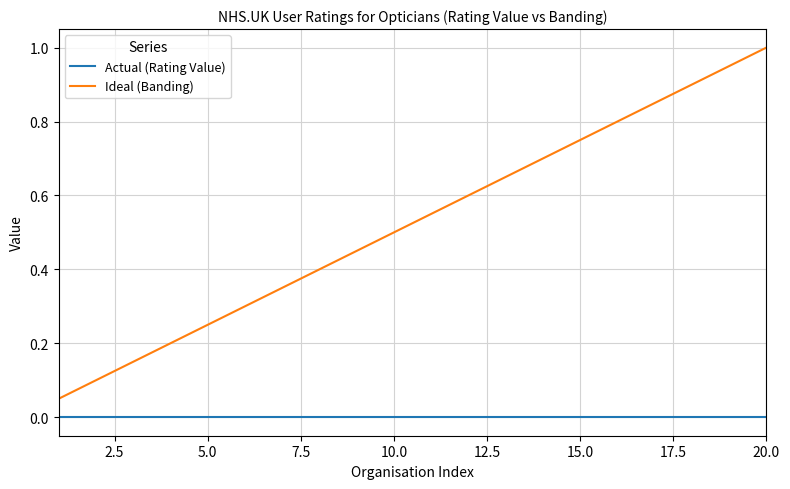

True or false: Actual (Rating Value) and Ideal (Banding) cross at least once.

False